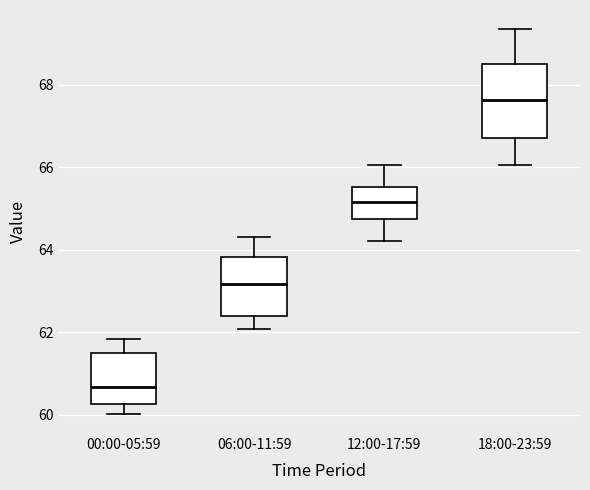

Which box has the highest median line?

18:00-23:59